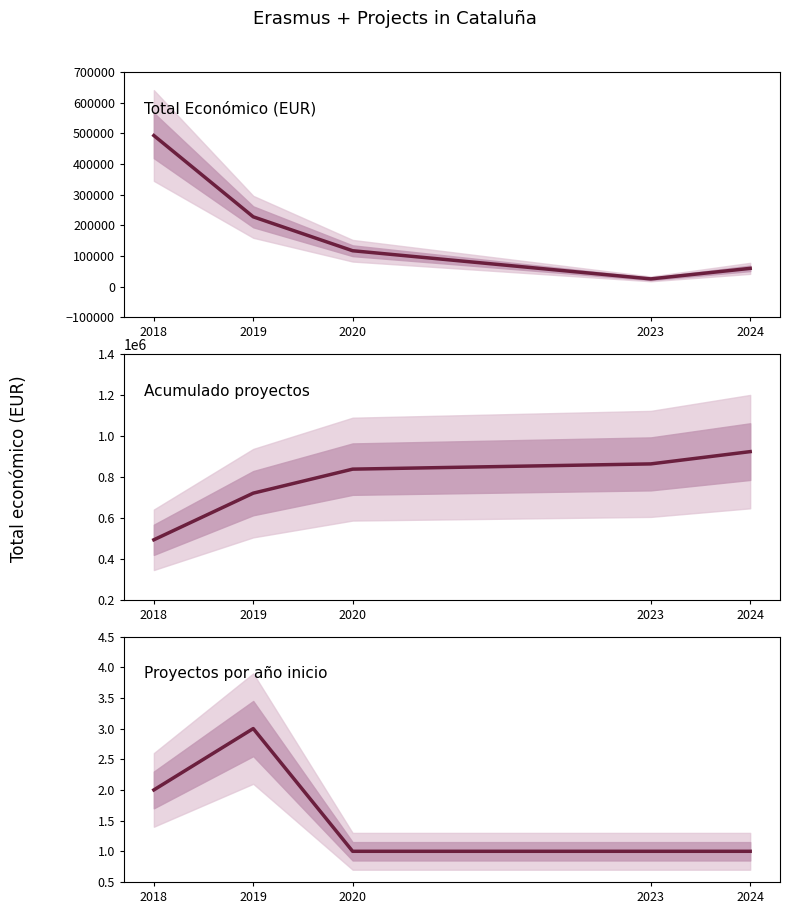

What is the total value across all series at 2023?

889651